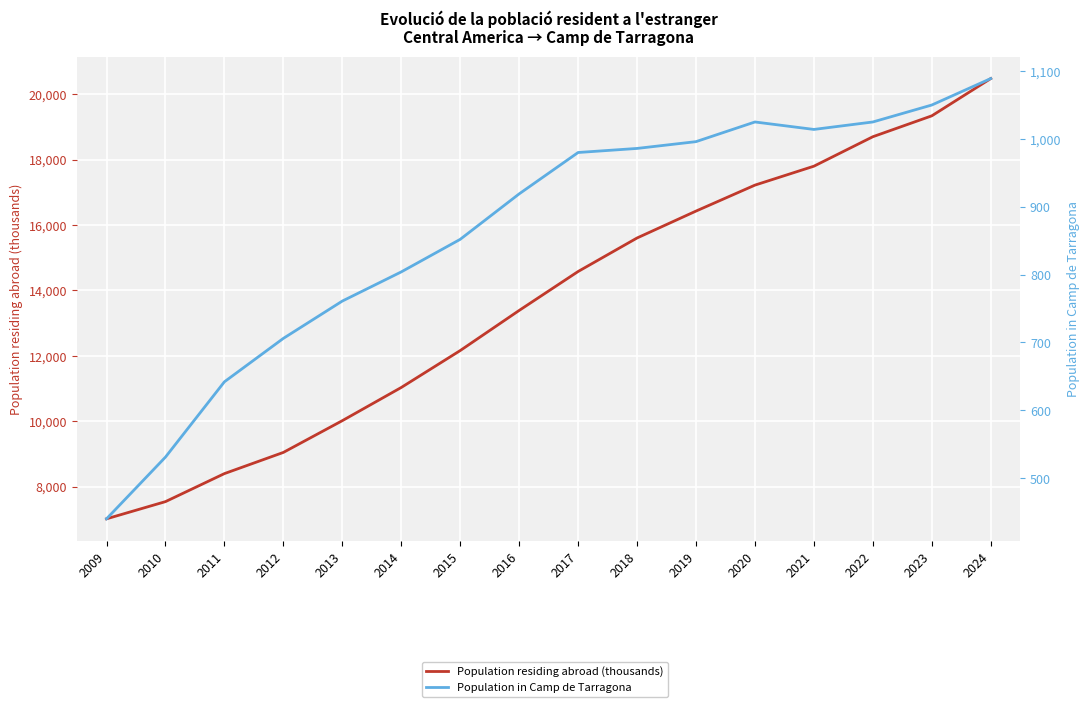

True or false: Population residing abroad (thousands) and Population in Camp de Tarragona intersect in this chart.

False